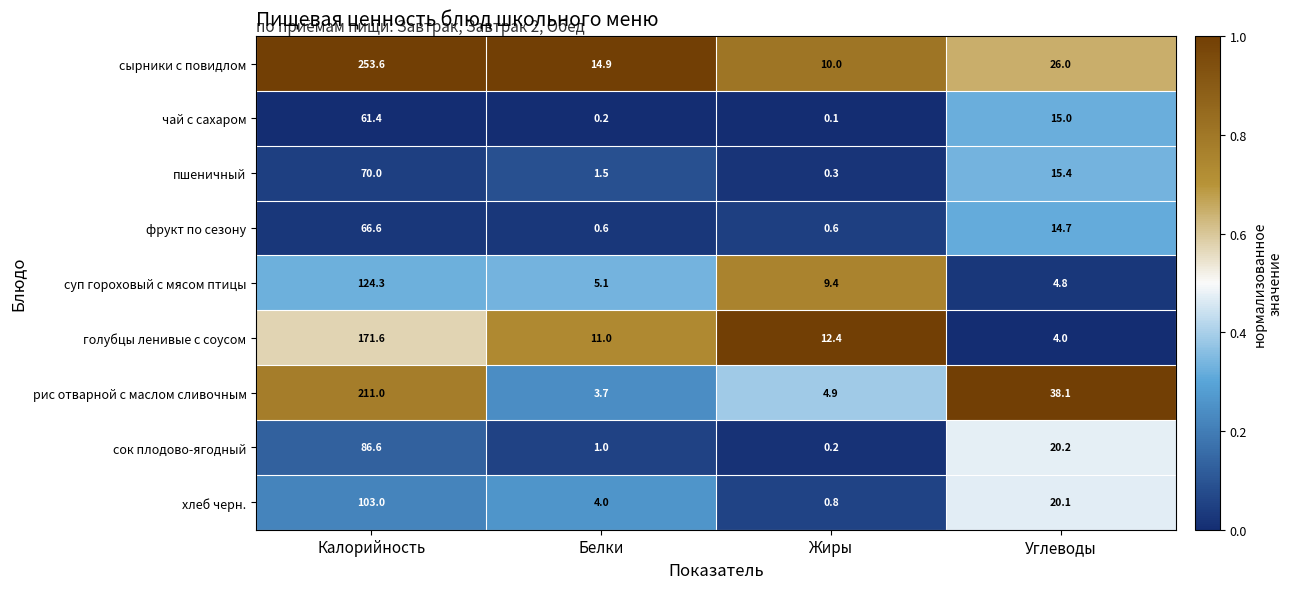

What is the sum of the пшеничный values at Белки and Углеводы?

16.9